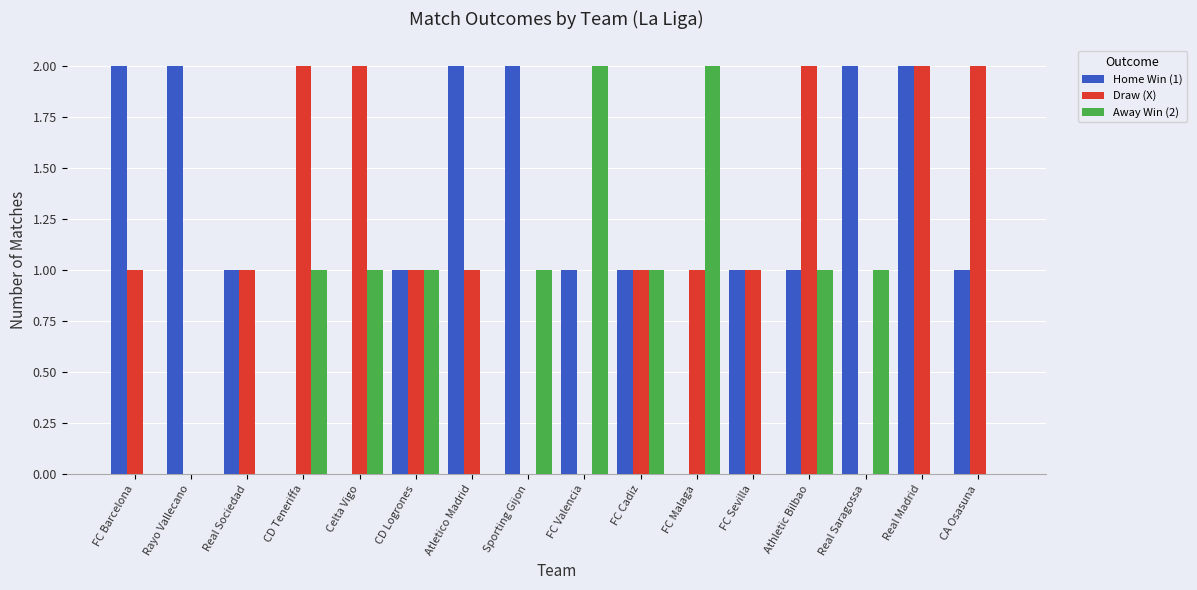

Is it true that Home Win (1) equals 2 at Sporting Gijon?

True